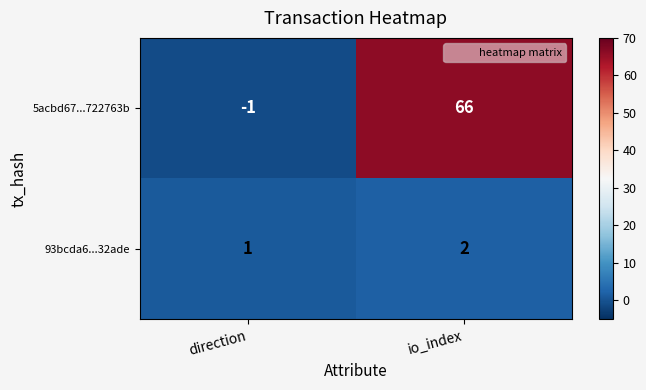

Rank the series by their maximum value, from lowest to highest.

93bcda6...32ade, 5acbd67...722763b